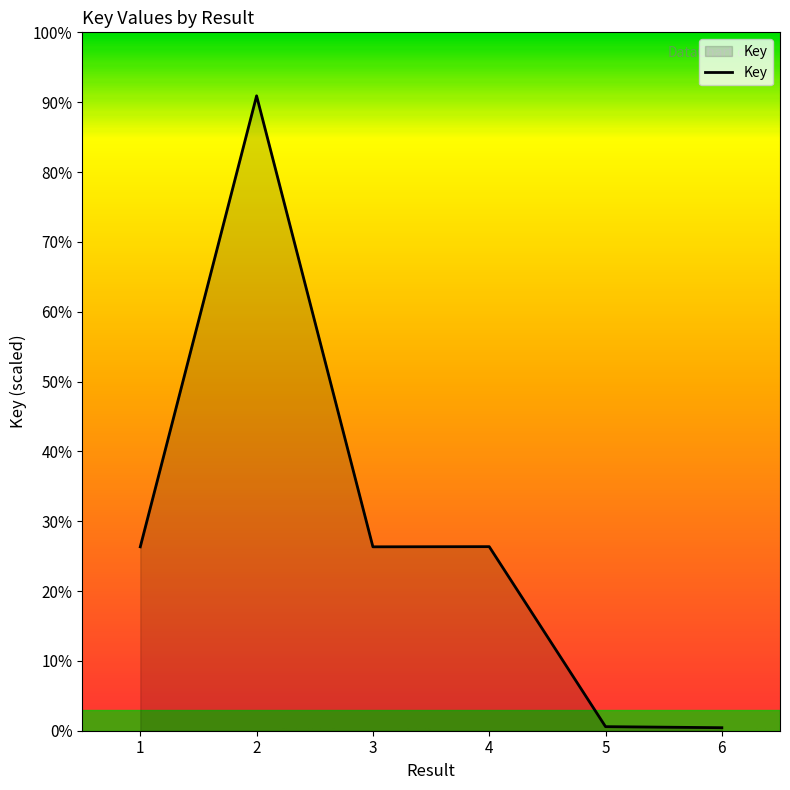

Does the chart have visible grid lines?

No